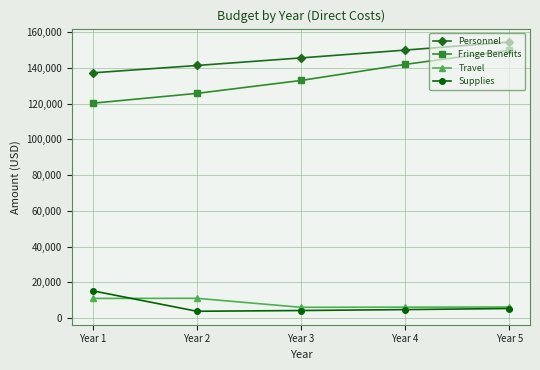

Between Year 3 and Year 4, which series saw the biggest shift?

Fringe Benefits